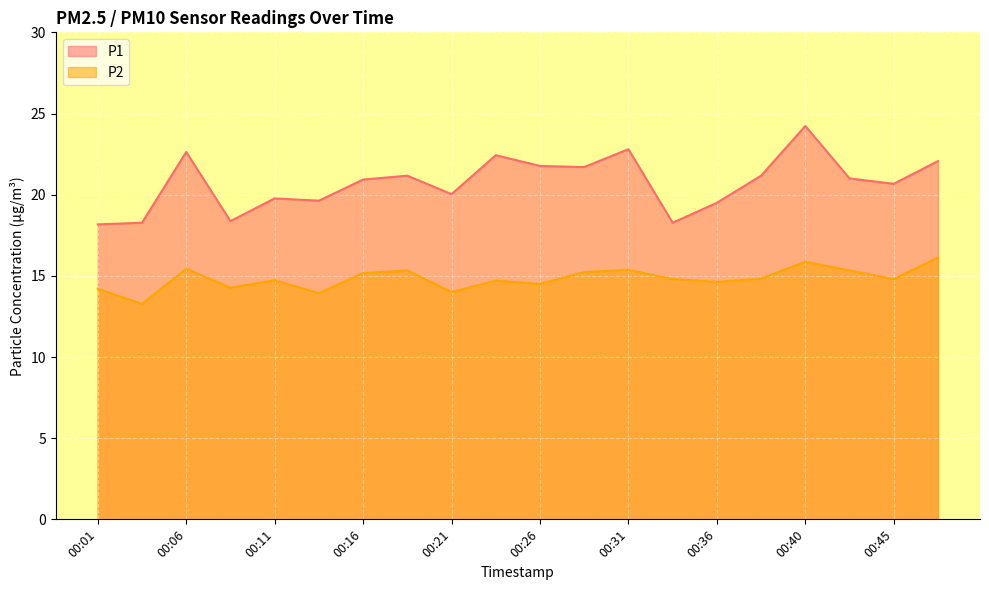

What is the minimum value shown in the chart?

13.3